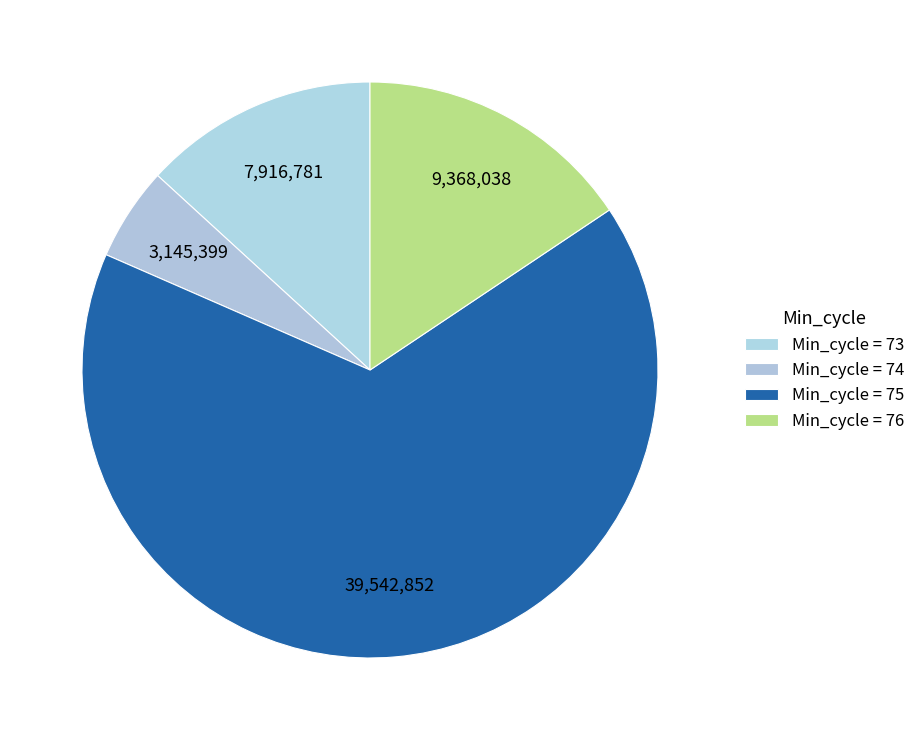

How many slices are in this pie chart?

4